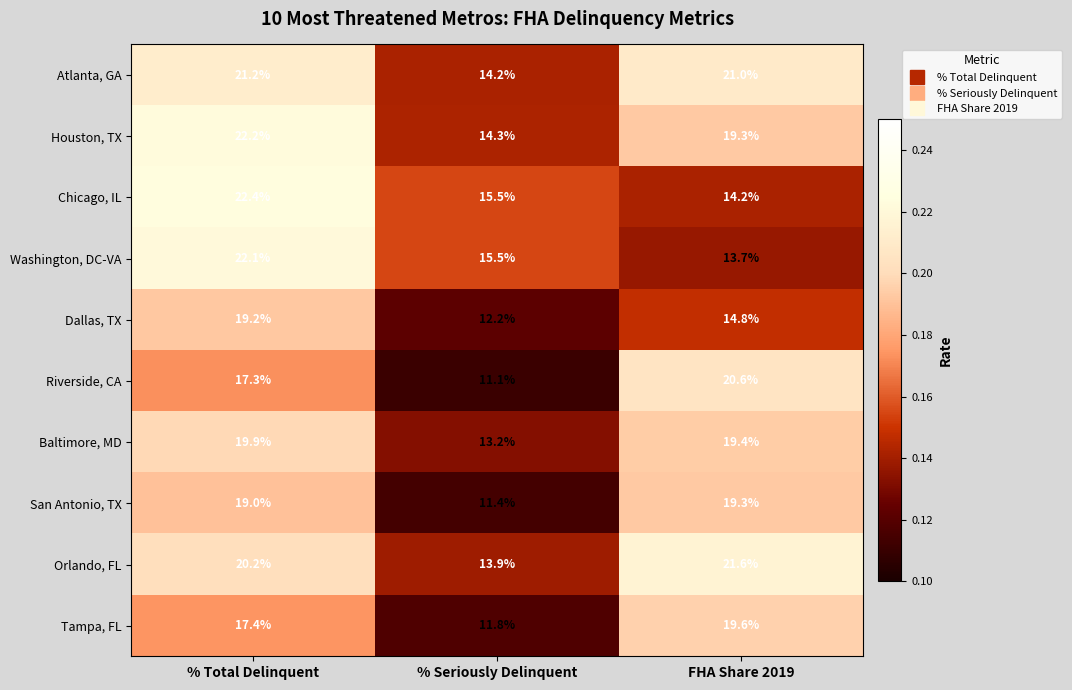

Reading left to right, extract all data points from this chart.

Atlanta, GA: 21.2	14.2	21.0
Houston, TX: 22.2	14.3	19.3
Chicago, IL: 22.4	15.5	14.2
Washington, DC-VA: 22.1	15.5	13.7
Dallas, TX: 19.2	12.2	14.8
Riverside, CA: 17.3	11.1	20.6
Baltimore, MD: 19.9	13.2	19.4
San Antonio, TX: 19.0	11.4	19.3
Orlando, FL: 20.2	13.9	21.6
Tampa, FL: 17.4	11.8	19.6